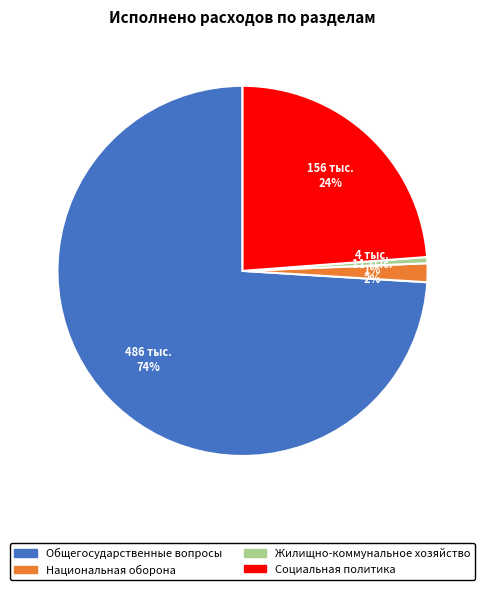

Which has a higher value, Жилищно-коммунальное хозяйство or Национальная оборона?

Национальная оборона